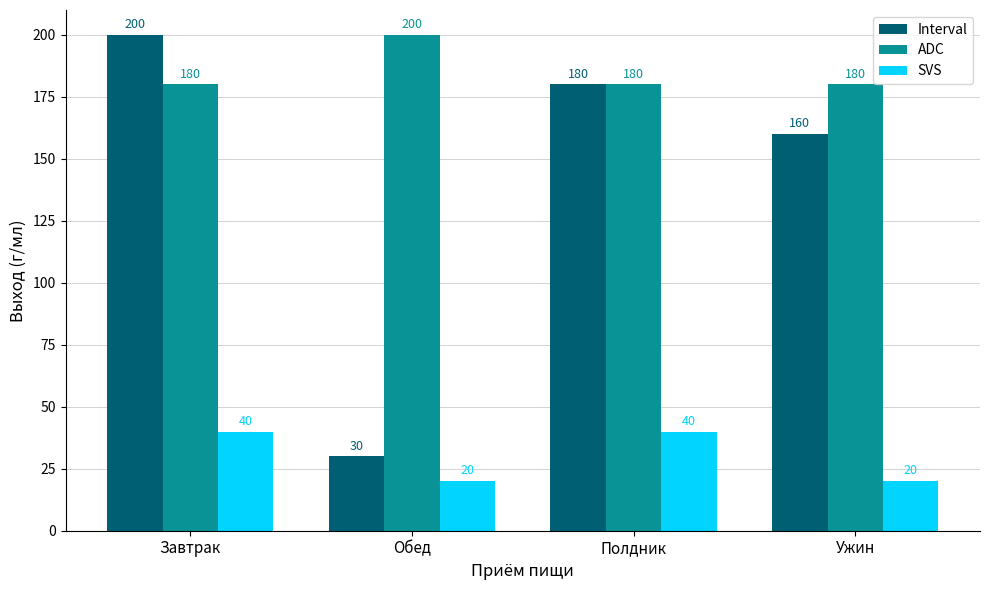

Does the chart contain any negative values?

No